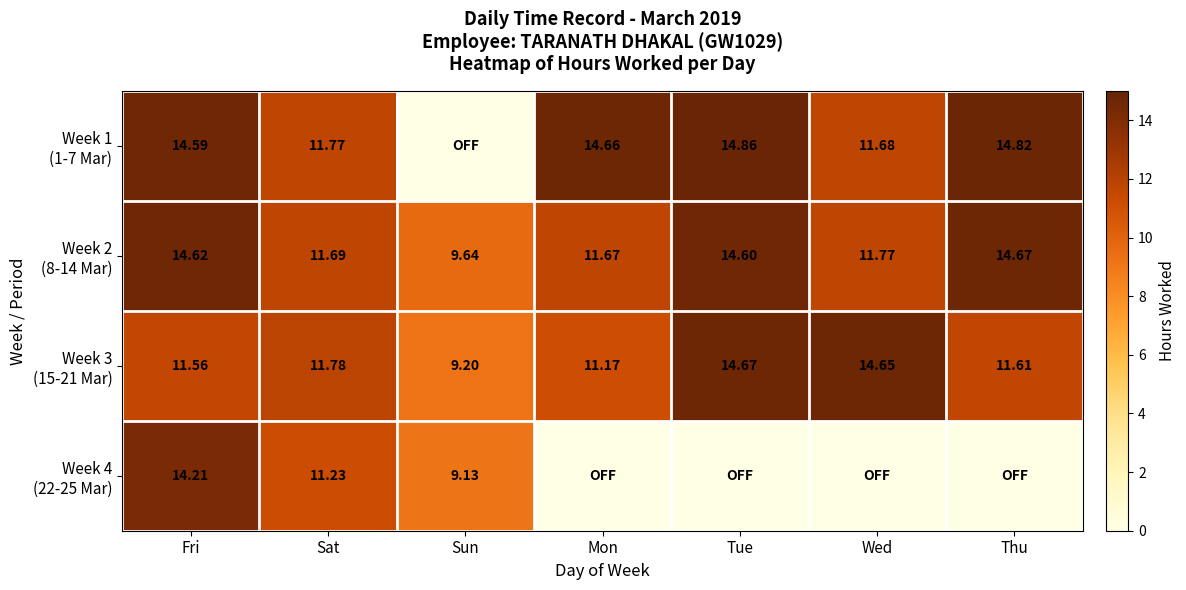

Where is Week 2 (8-14 Mar) nearest to the value 12?

Wed